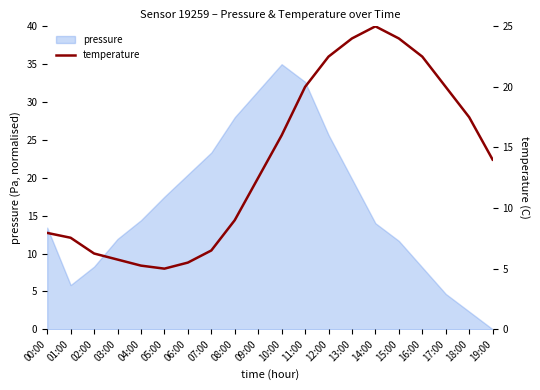

The value at 03:00 is 5.8. True or false?

True